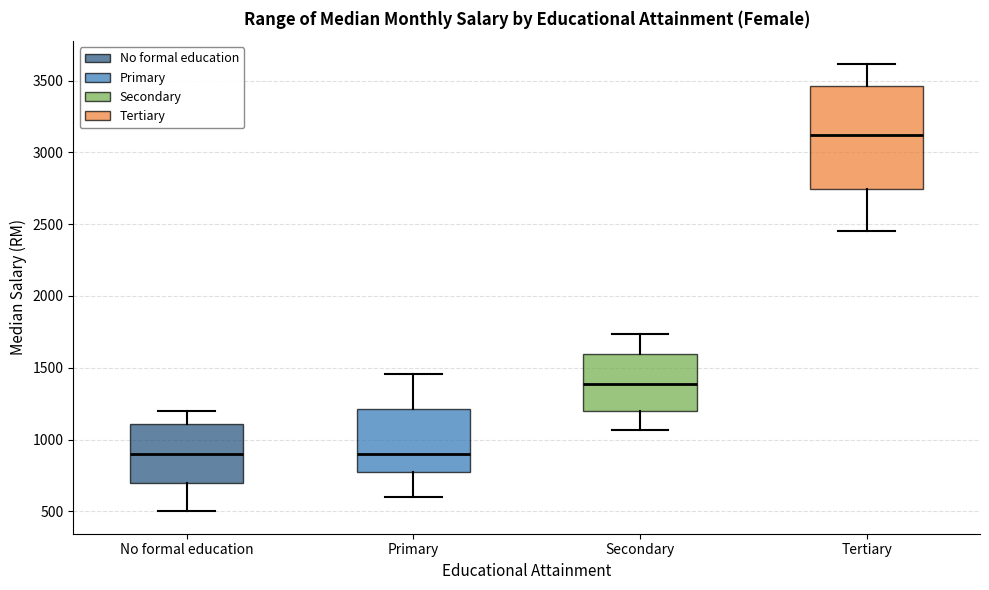

Which box has the highest median line?

Tertiary